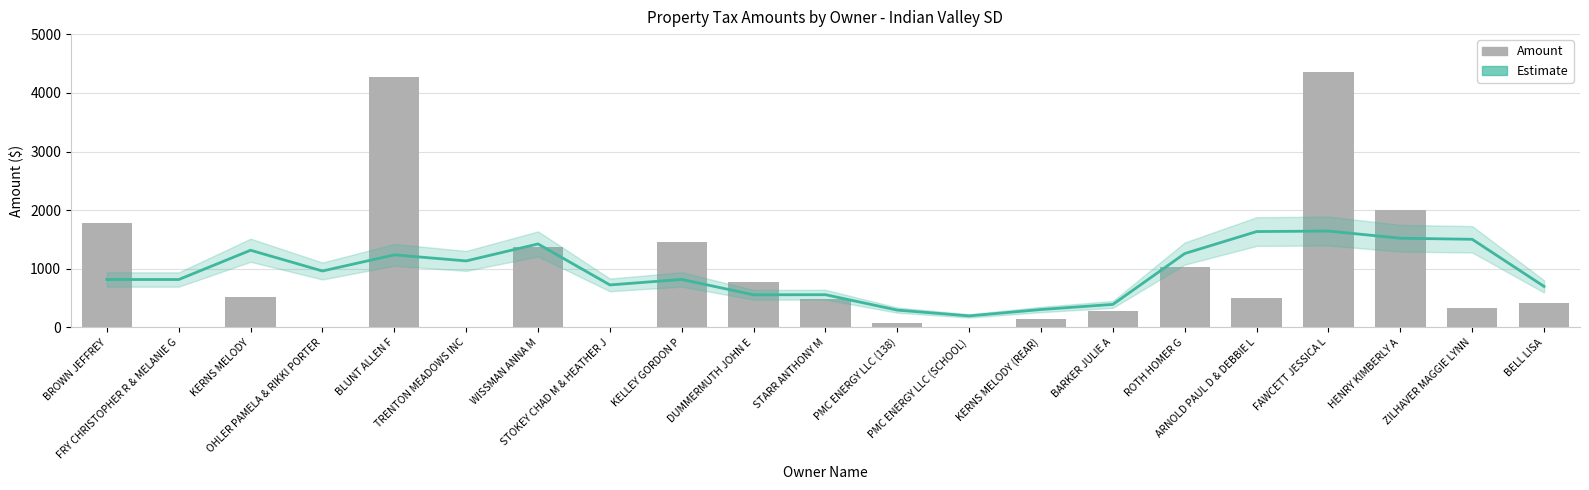

Reading left to right, transcribe all the data shown in this chart.

Estimate: BROWN JEFFREY=815.9	FRY CHRISTOPHER R & MELANIE G=815.8	KERNS MELODY=1315.4	OHLER PAMELA & RIKKI PORTER=961.4	BLUNT ALLEN F=1236.6	TRENTON MEADOWS INC=1133.3	WISSMAN ANNA M=1423.1	STOKEY CHAD M & HEATHER J=723.7	KELLEY GORDON P=817.1	DUMMERMUTH JOHN E=555.2	STARR ANTHONY M=556.9	PMC ENERGY LLC (138)=293.9	PMC ENERGY LLC (SCHOOL)=194.9	KERNS MELODY (REAR)=304.1	BARKER JULIE A=391.4	ROTH HOMER G=1259.3	ARNOLD PAUL D & DEBBIE L=1634.2	FAWCETT JESSICA L=1642.9	HENRY KIMBERLY A=1520.6	ZILHAVER MAGGIE LYNN=1502.2	BELL LISA=697.8
Amount: BROWN JEFFREY=1779.6	FRY CHRISTOPHER R & MELANIE G=0.7	KERNS MELODY=519.1	OHLER PAMELA & RIKKI PORTER=0.0	BLUNT ALLEN F=4277.4	TRENTON MEADOWS INC=9.7	WISSMAN ANNA M=1376.5	STOKEY CHAD M & HEATHER J=2.8	KELLEY GORDON P=1448.9	DUMMERMUTH JOHN E=780.6	STARR ANTHONY M=476.9	PMC ENERGY LLC (138)=66.9	PMC ENERGY LLC (SCHOOL)=11.4	KERNS MELODY (REAR)=133.8	BARKER JULIE A=285.7	ROTH HOMER G=1022.7	ARNOLD PAUL D & DEBBIE L=503.3	FAWCETT JESSICA L=4351.1	HENRY KIMBERLY A=2008.3	ZILHAVER MAGGIE LYNN=329.0	BELL LISA=411.3